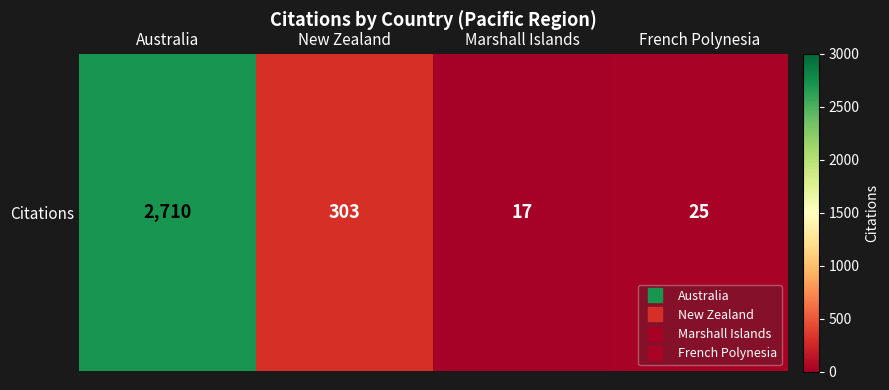

Is it true that the value at Australia is 4194?

False